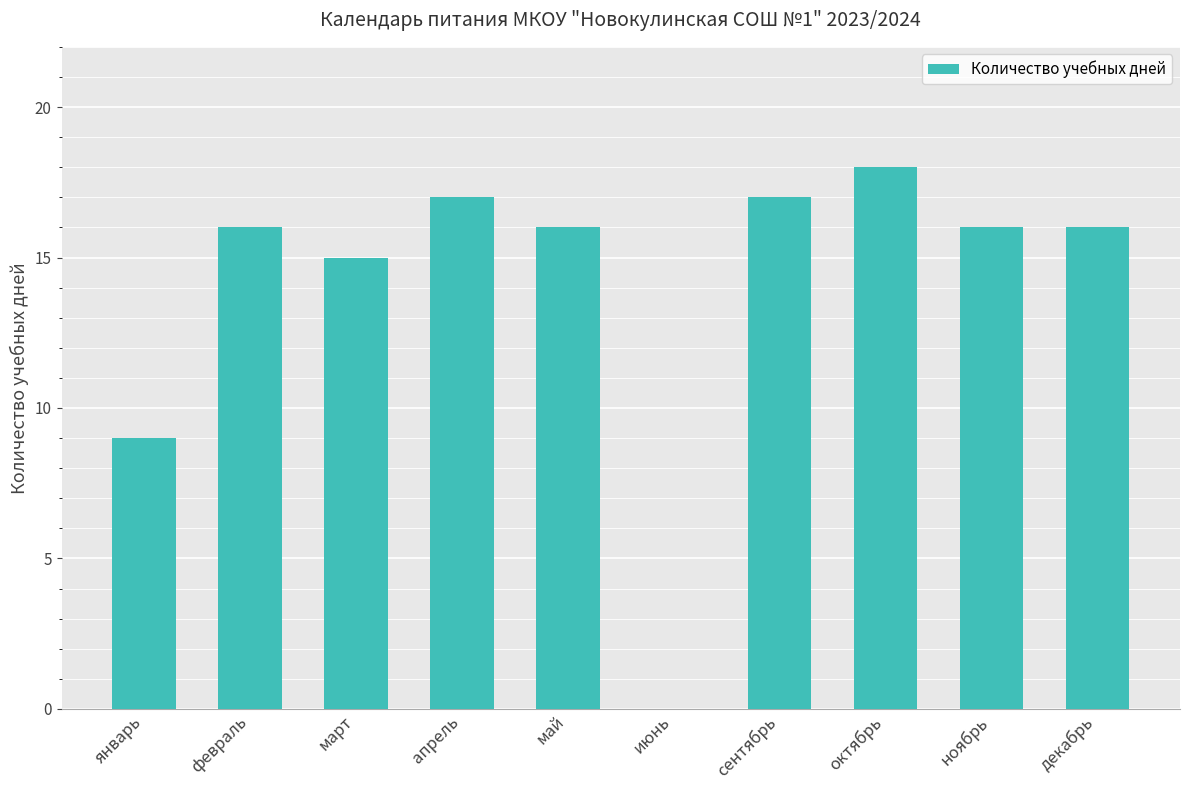

How many categories are shown in the chart?

10